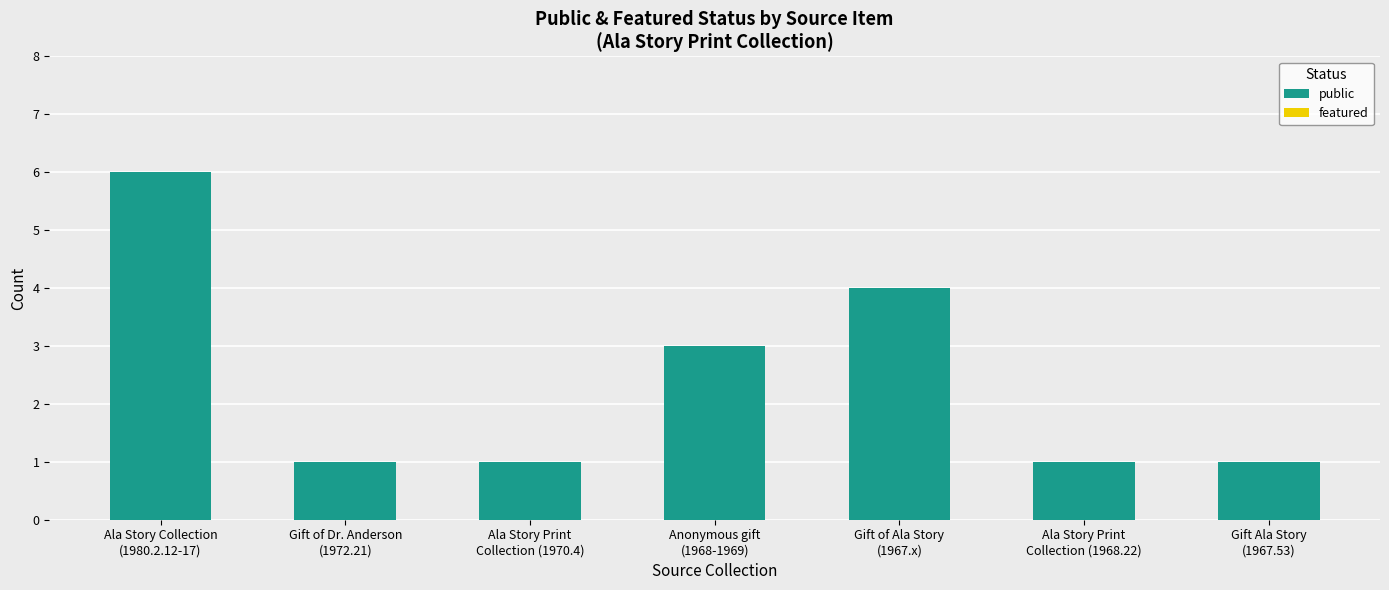

Reading right to left, what are all the values shown in this chart?

1	1	4	3	1	1	6